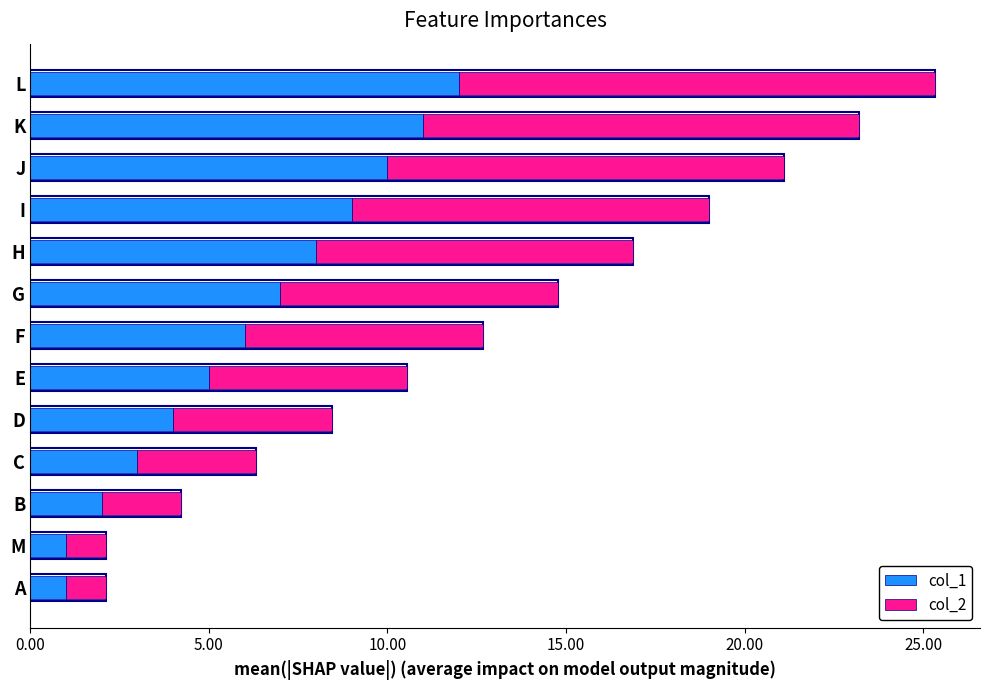

Which series has the largest range (max minus min)?

col_2